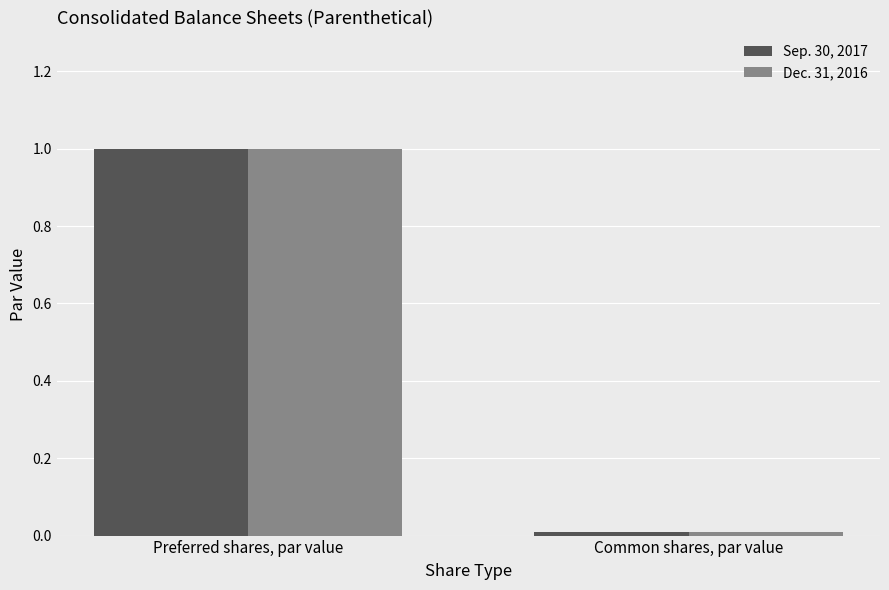

What are all the series names shown in the legend?

Sep. 30, 2017, Dec. 31, 2016